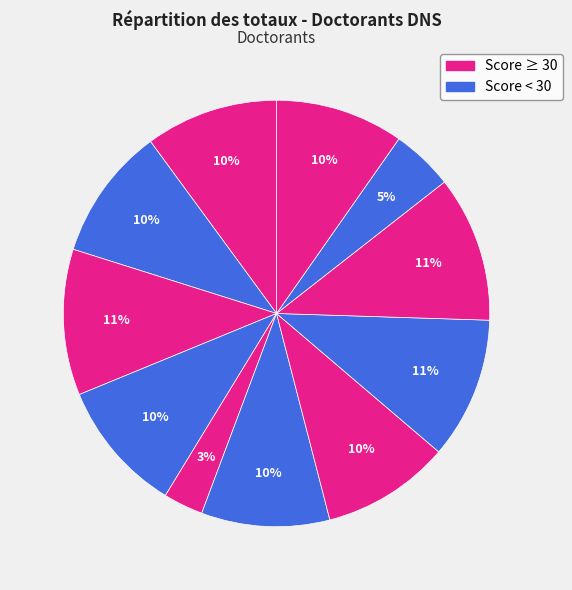

How many segments does this pie chart have?

11